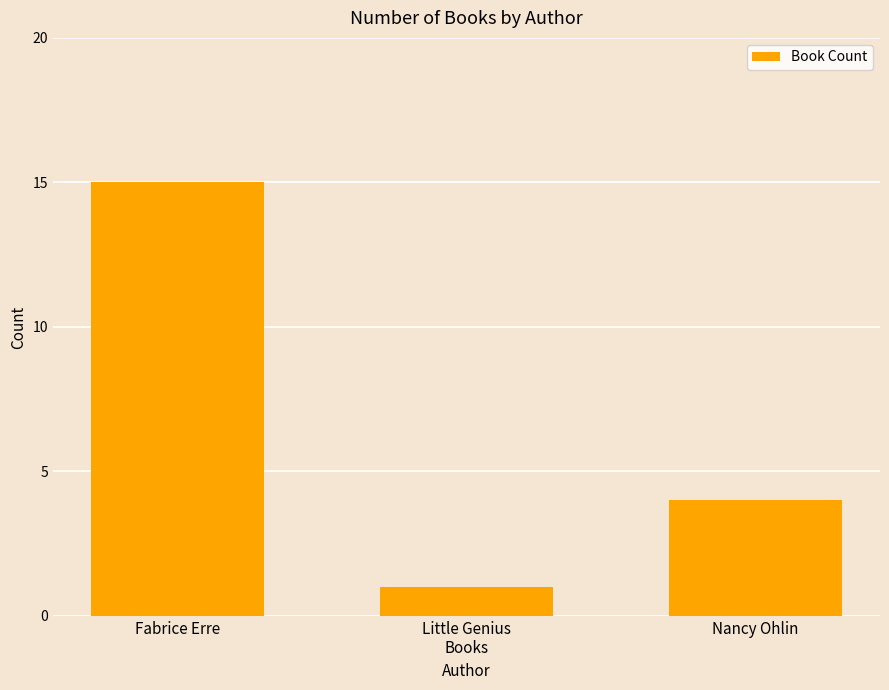

Where is the data nearest to the value 8?

Nancy Ohlin